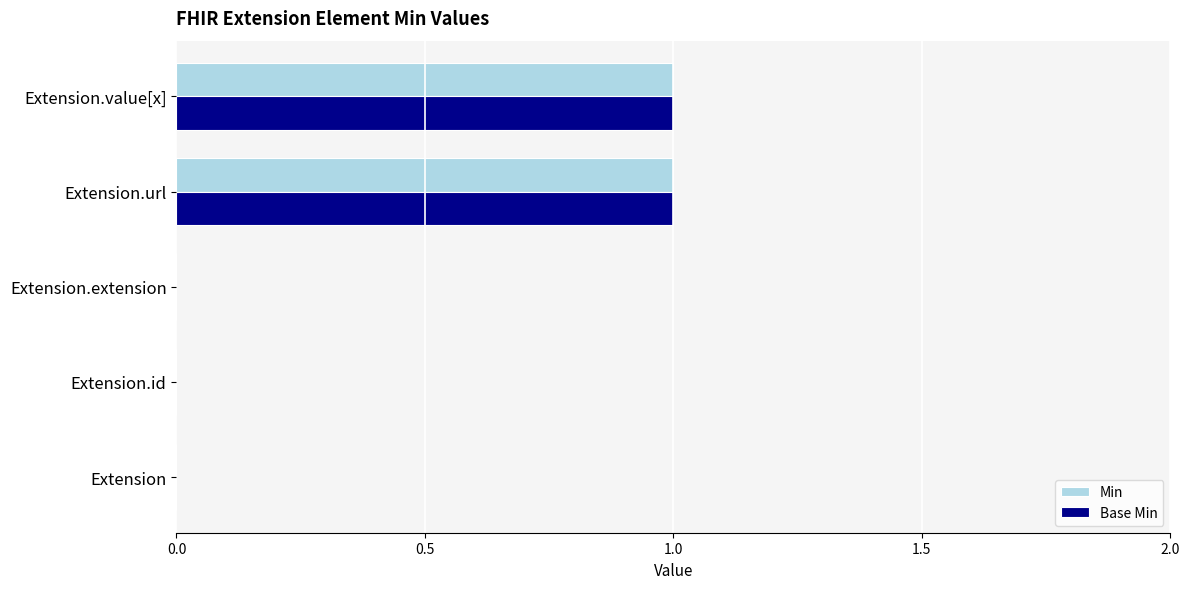

Is it true that Base Min equals -1 at Extension.extension?

False